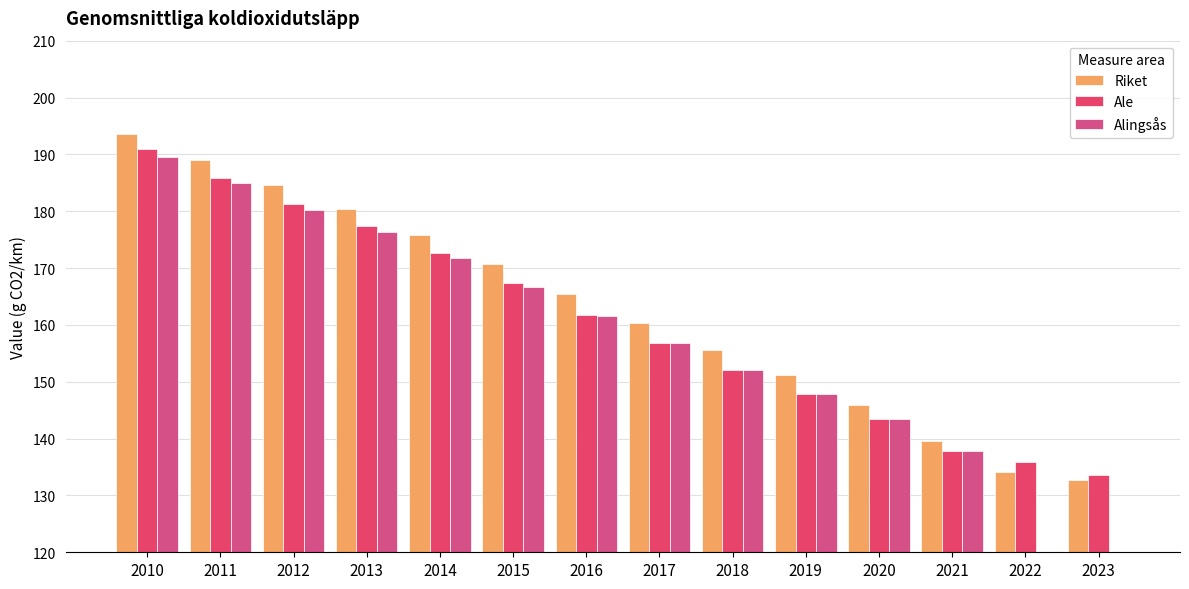

What is the difference between the second highest and second lowest values in the Alingsås series?

184.9